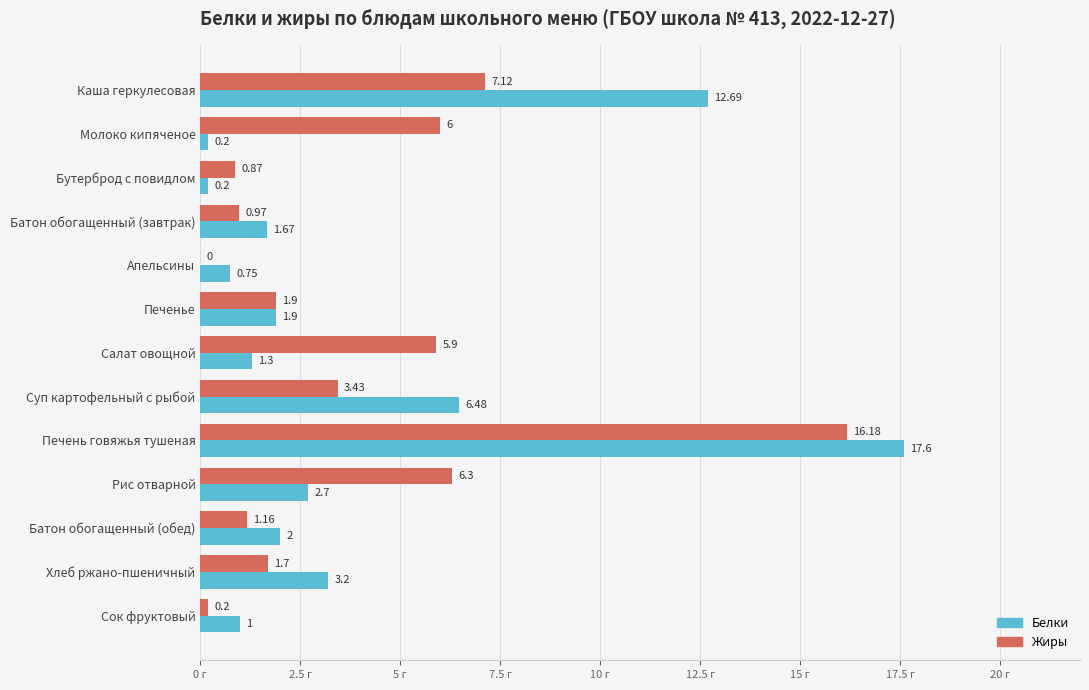

Where is Белки nearest to the value 8?

Суп картофельный с рыбой